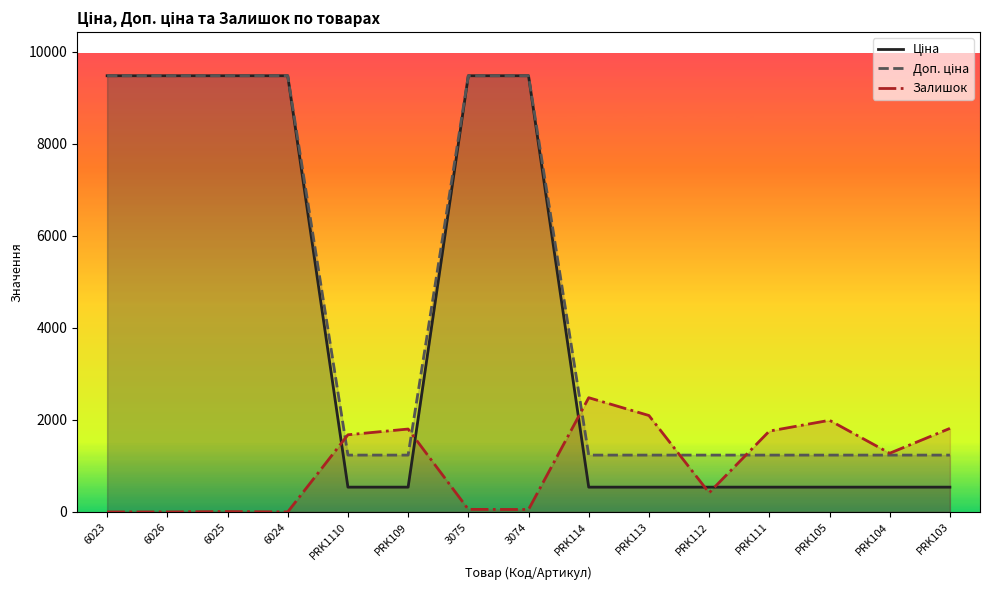

True or false: Залишок has a value of 1259.6 at PRK113.

False